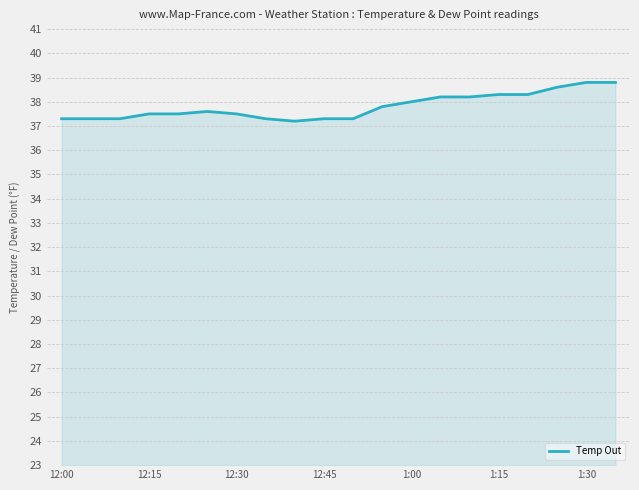

What is the difference between the maximum and minimum values?

1.6